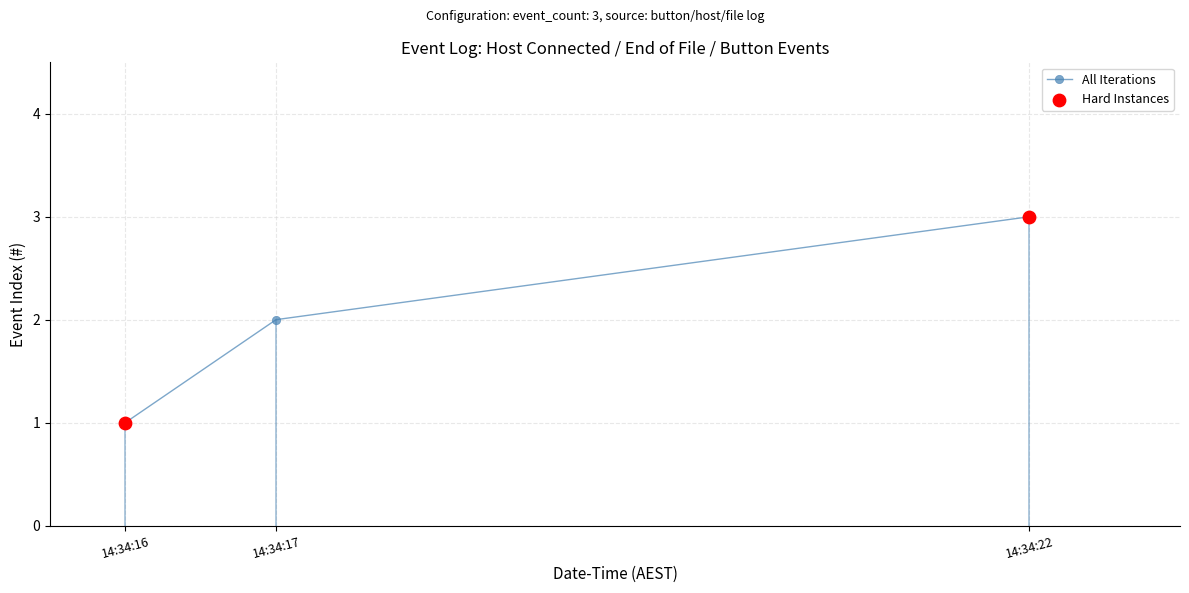

What is the change in value from 14:34:17 to 14:34:22?

+1